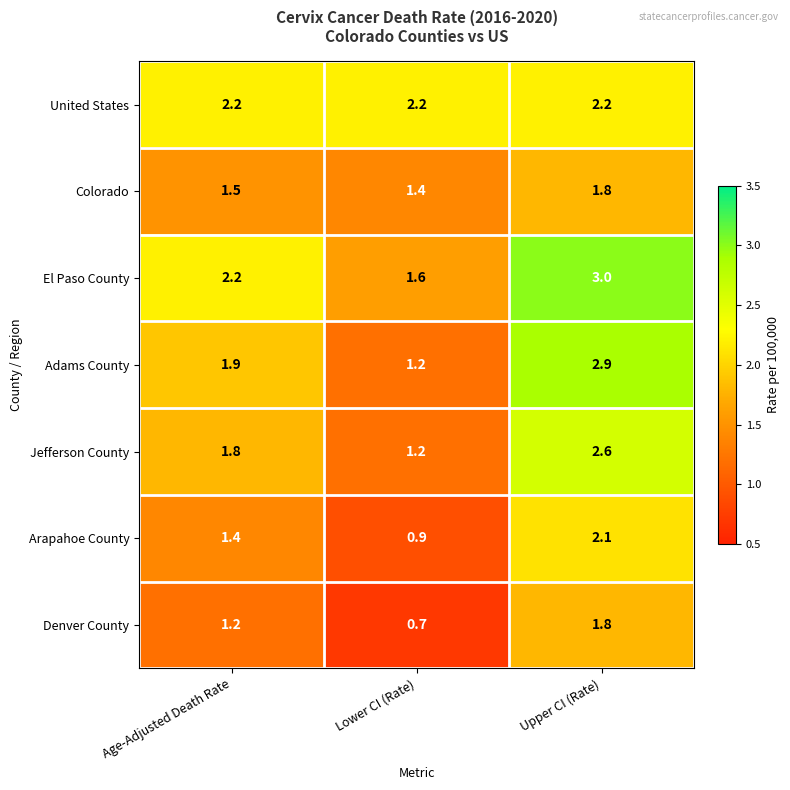

Between Age-Adjusted Death Rate and Upper CI (Rate), which series saw the biggest shift?

Adams County